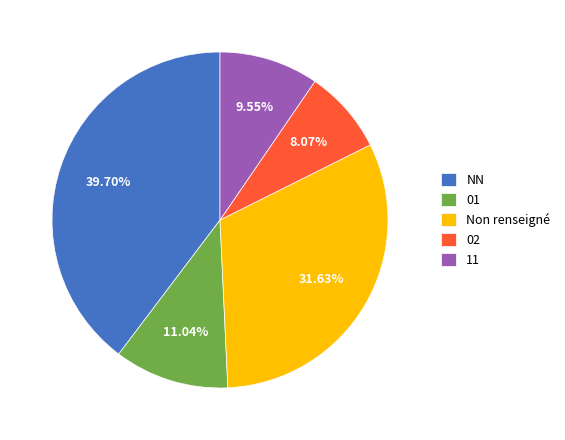

To the nearest percent, what is the difference between the largest and smallest slice percentages?

32%